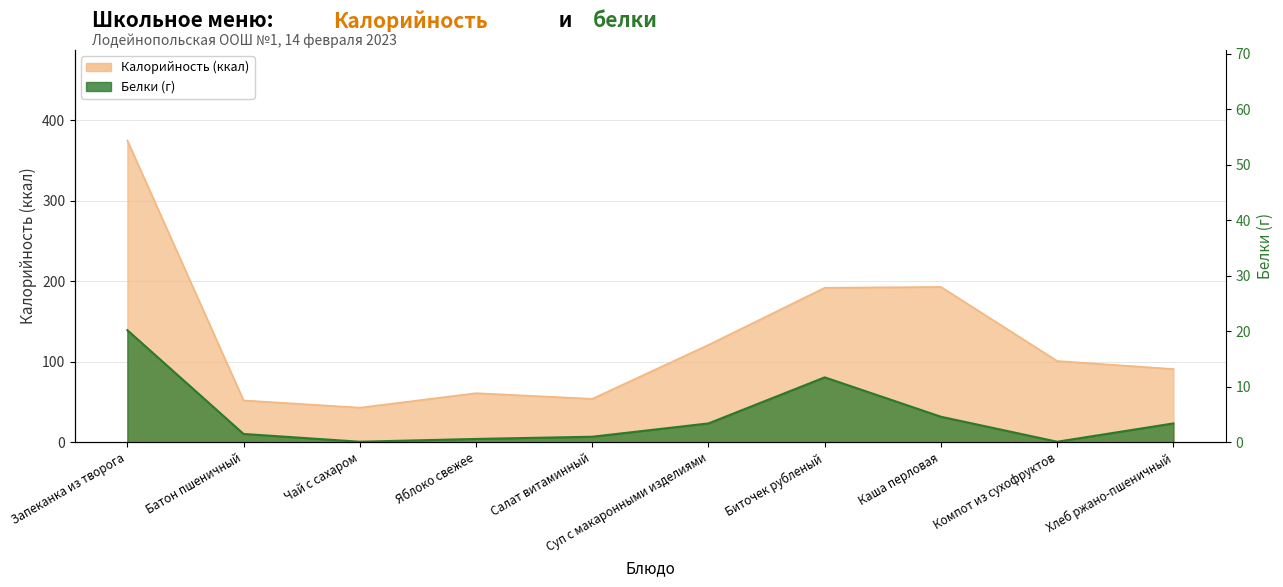

How many data points does each series have?

10